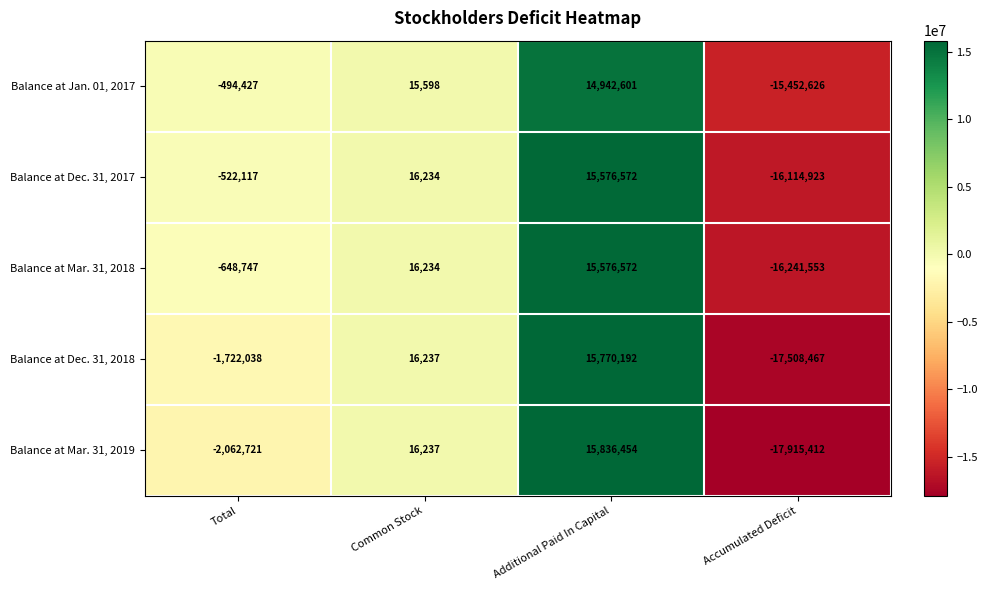

What is the total value across all series at Total?

-5450050